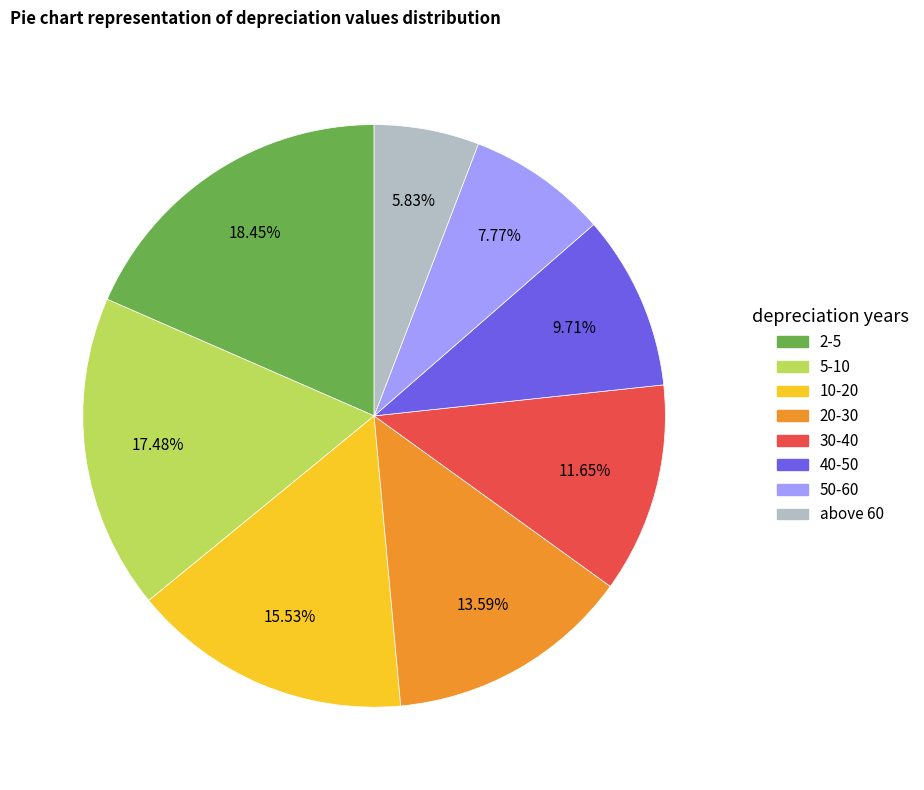

How many slices are in this pie chart?

8